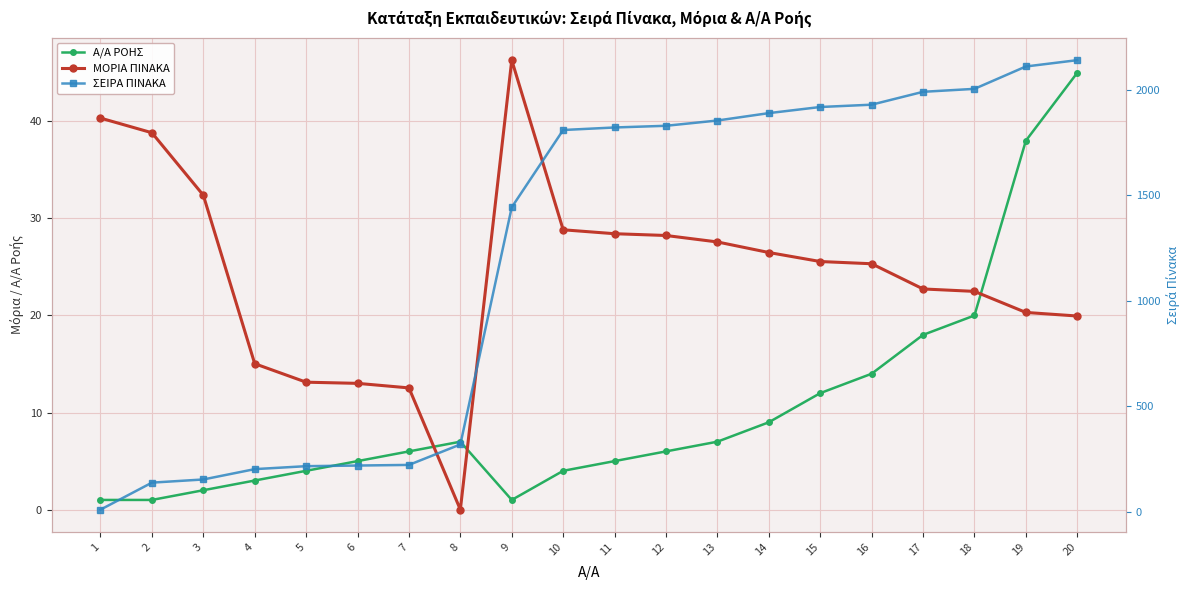

Is it true that ΣΕΙΡΑ ΠΙΝΑΚΑ equals 2324.9 at 9?

False